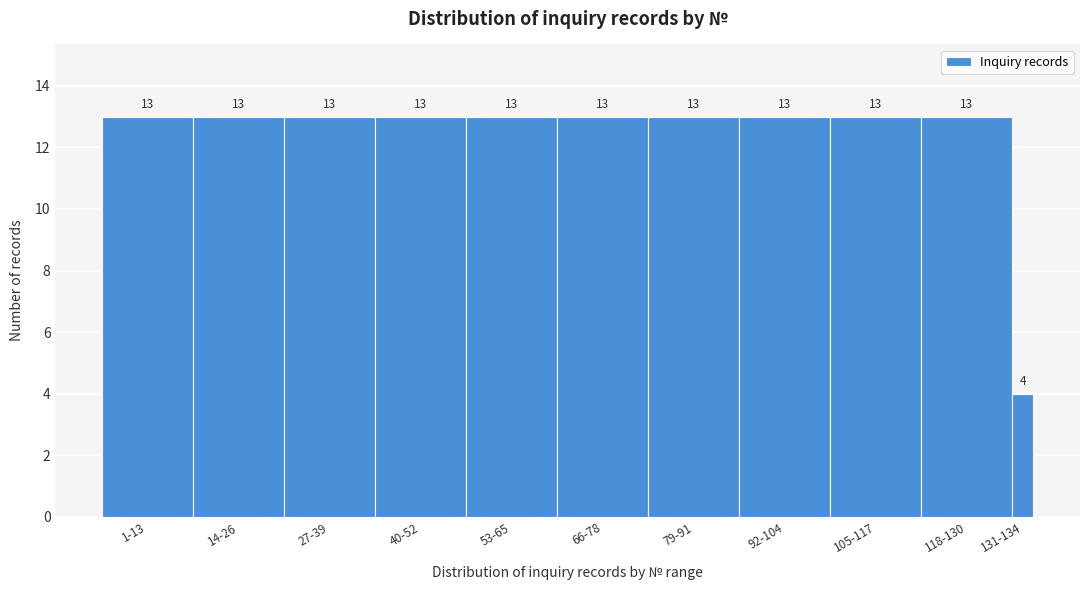

Reading left to right, list all the values displayed in this chart.

1-13=13	14-26=13	27-39=13	40-52=13	53-65=13	66-78=13	79-91=13	92-104=13	105-117=13	118-130=13	131-134=4